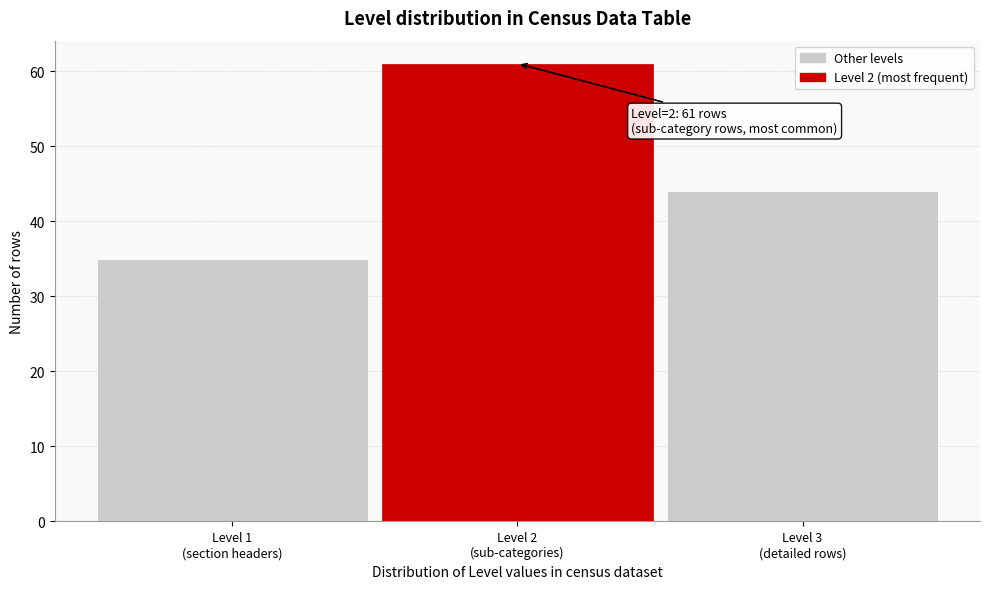

Reading left to right, transcribe all the data shown in this chart.

35	61	44